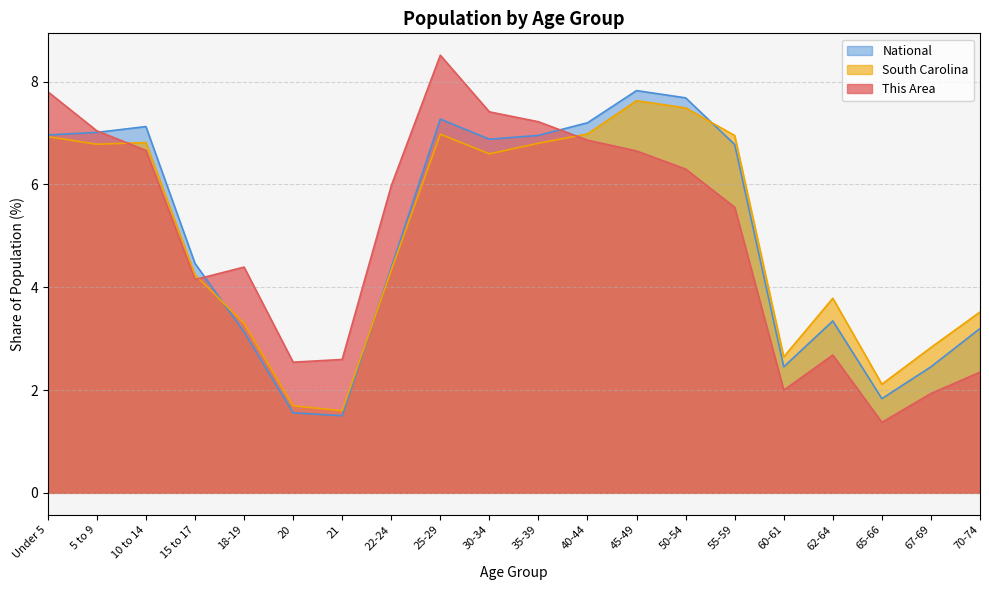

What is the difference between the second highest and minimum values in the This Area series?

6.4